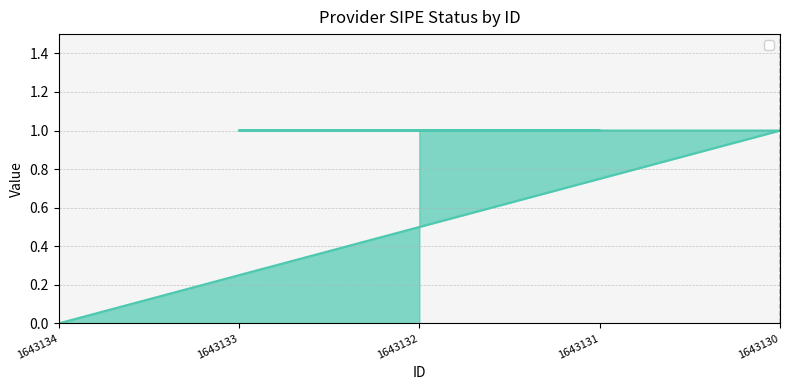

List the labels in order of value, largest first.

1643130, 1643133, 1643131, 1643132, 1643134